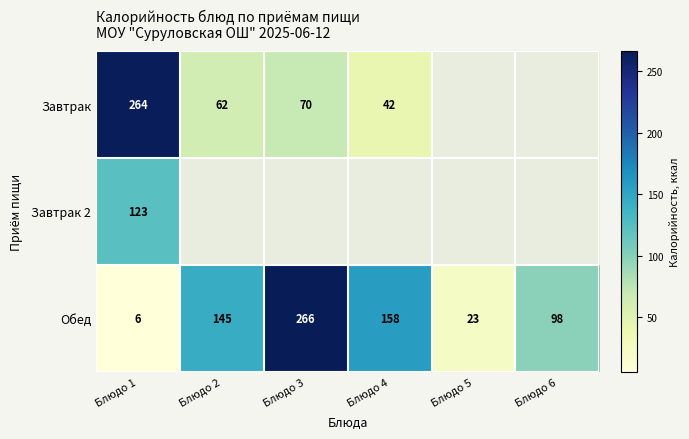

Is it true that Завтрак equals 62 at Блюдо 2?

True